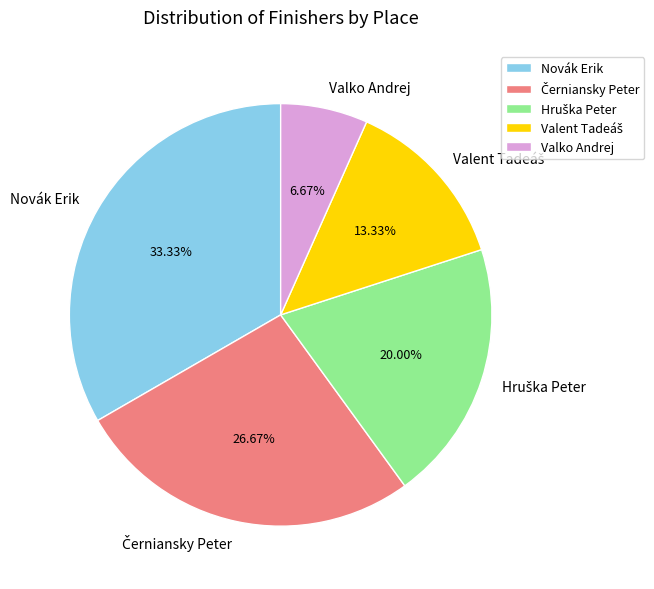

Combined, do Novák Erik and Valko Andrej account for over 50%?

No